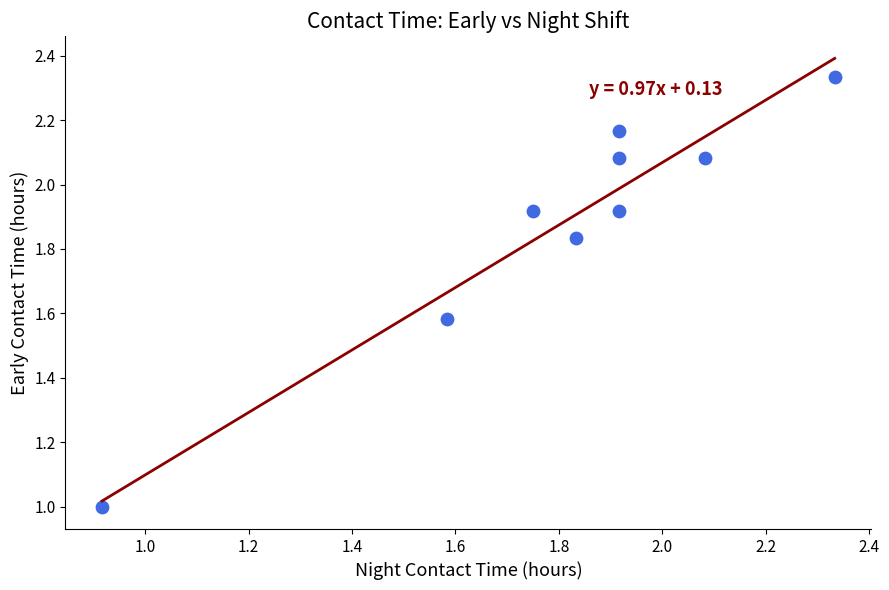

What is the range of Y values (max minus min)?

1.3